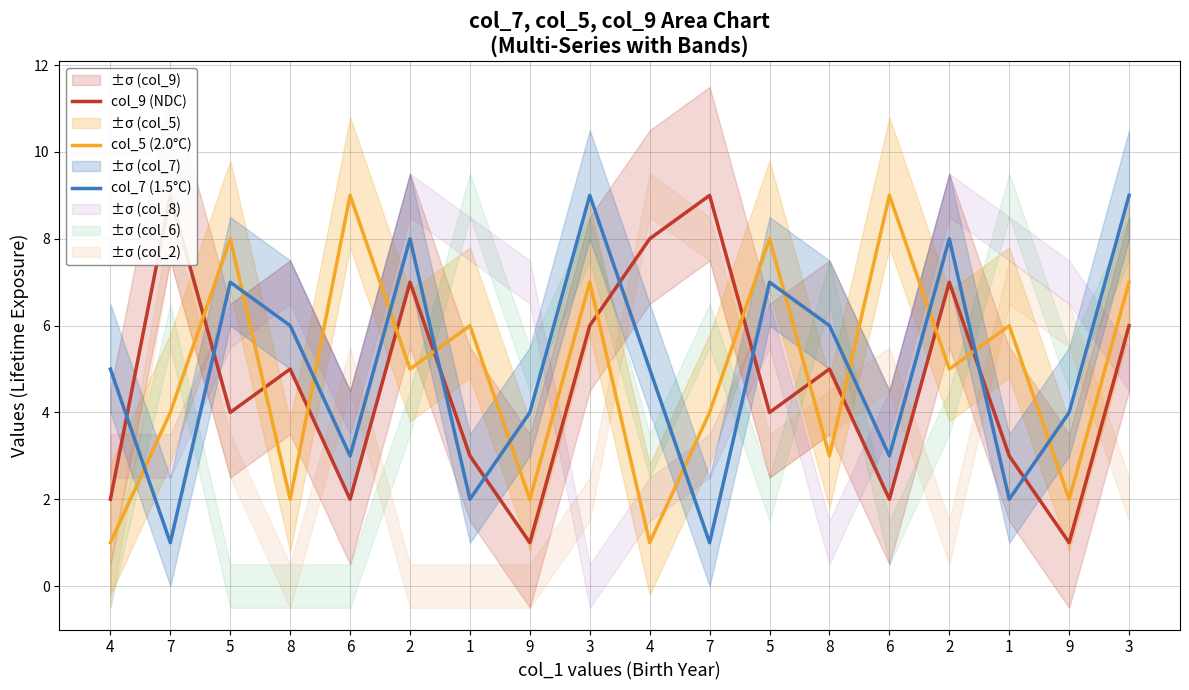

Reading left to right, extract all data points from this chart.

col_9 (NDC): 2	9	4	5	2	7	3	1	6	8	9	4	5	2	7	3	1	6
col_5 (2.0°C): 1	4	8	2	9	5	6	2	7	1	4	8	3	9	5	6	2	7
col_7 (1.5°C): 5	1	7	6	3	8	2	4	9	5	1	7	6	3	8	2	4	9